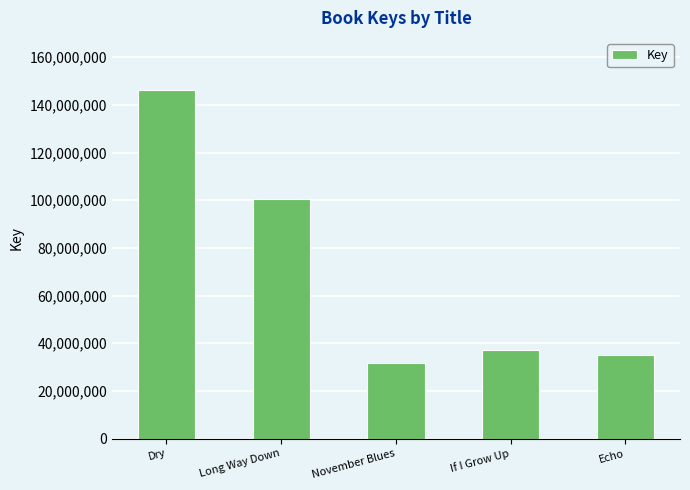

Which label corresponds to the largest value in the chart?

Dry